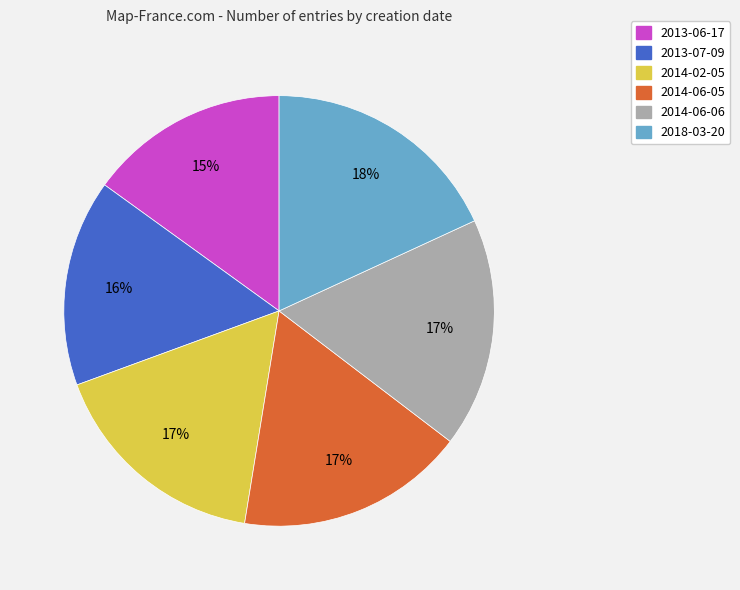

To the nearest percent, what is the combined percentage of 2014-06-06 and 2018-03-20?

35%